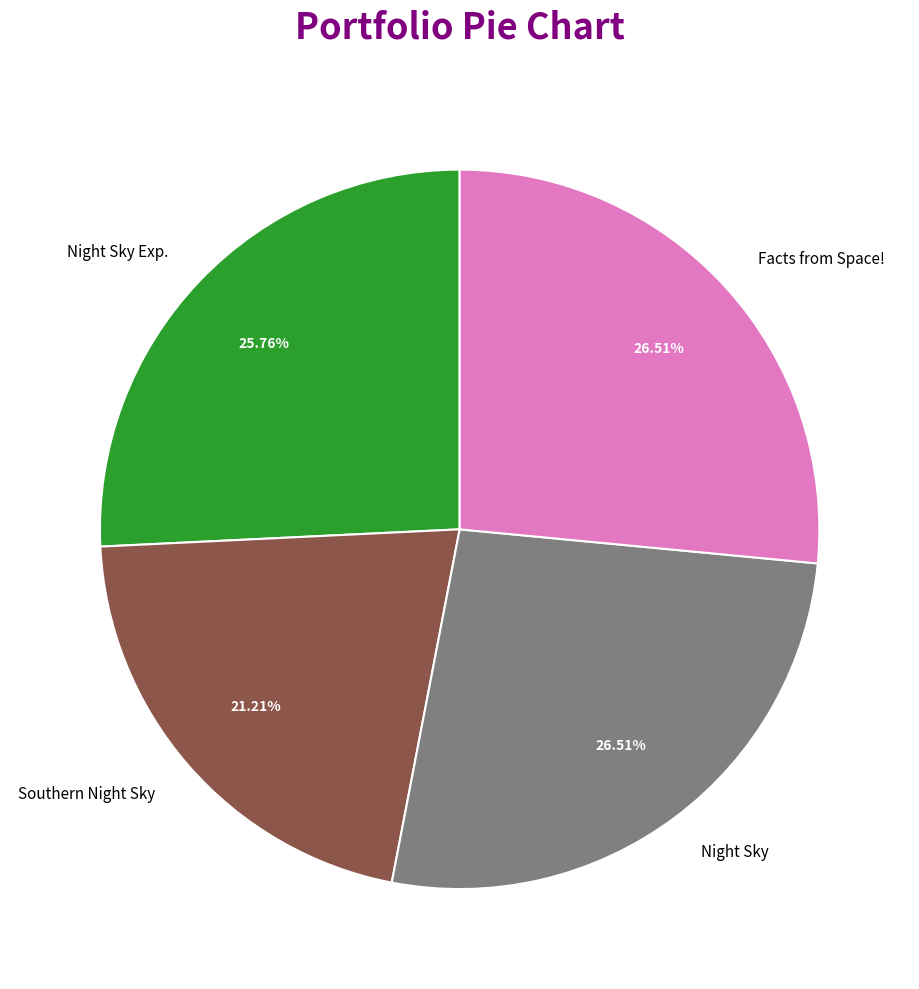

How many slices are in this pie chart?

4